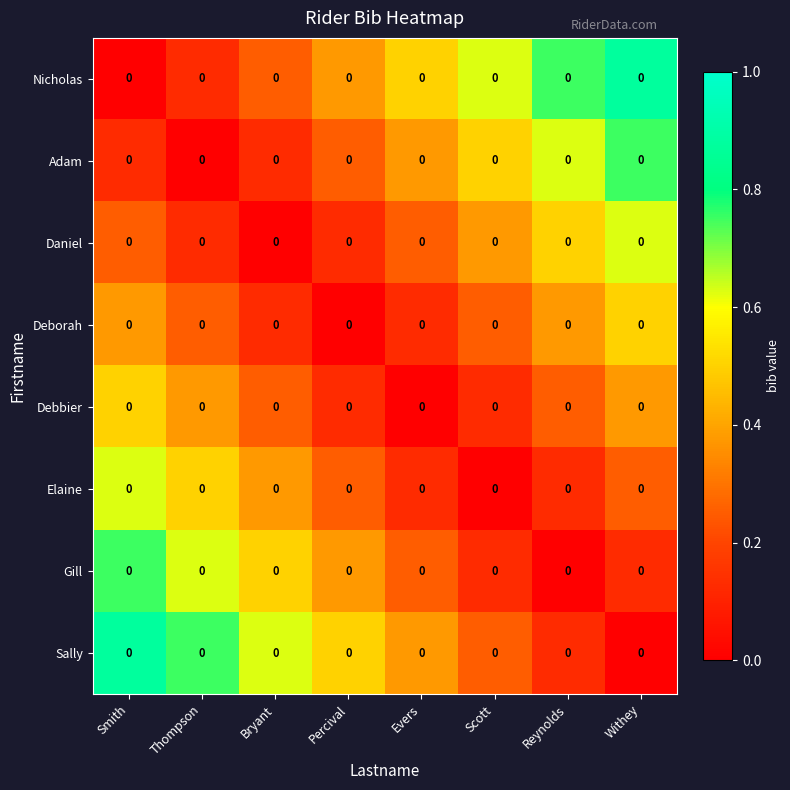

What is the difference between the maximum and minimum values in the Nicholas series?

0.9